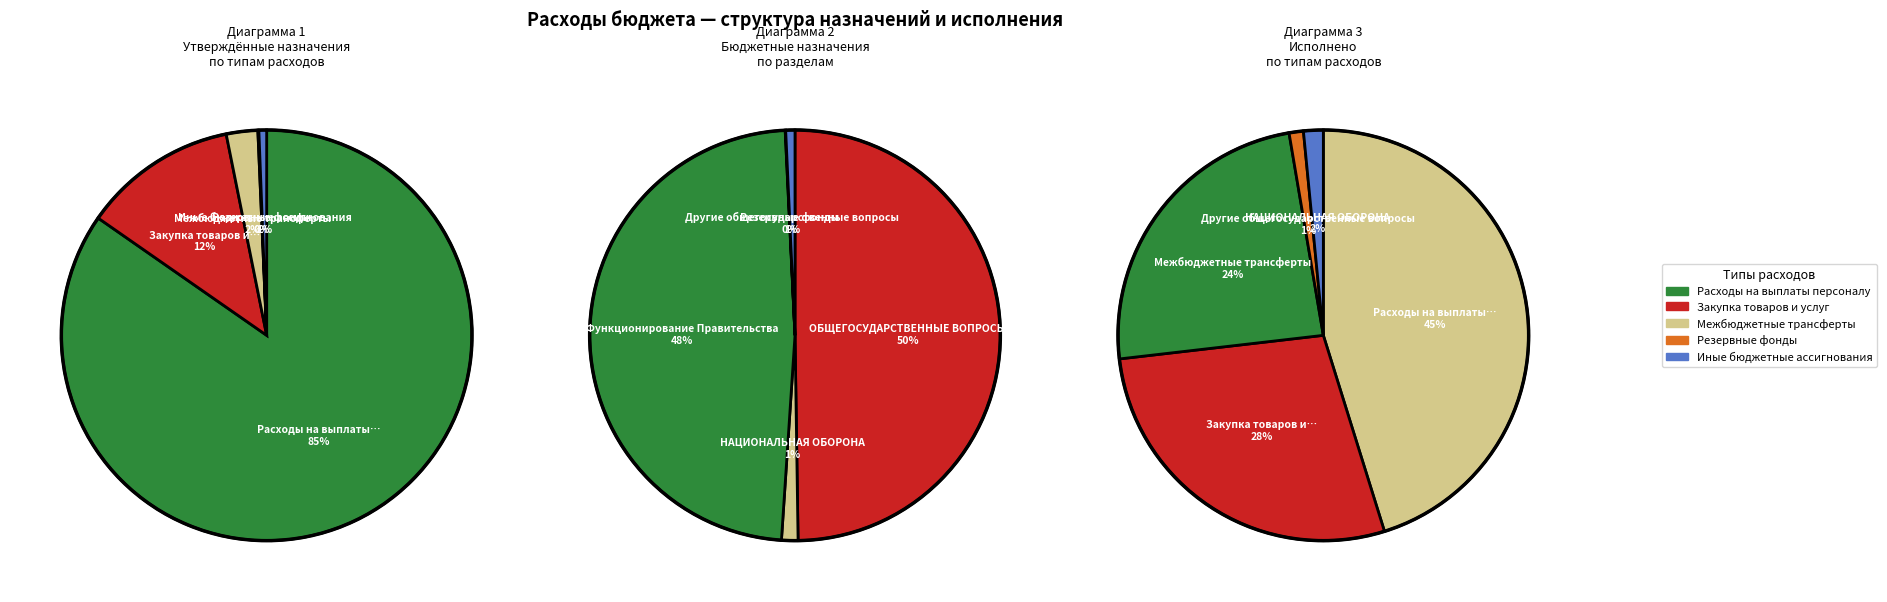

To the nearest percent, what percentage of the pie is Другие общегосударственные вопросы?

1%